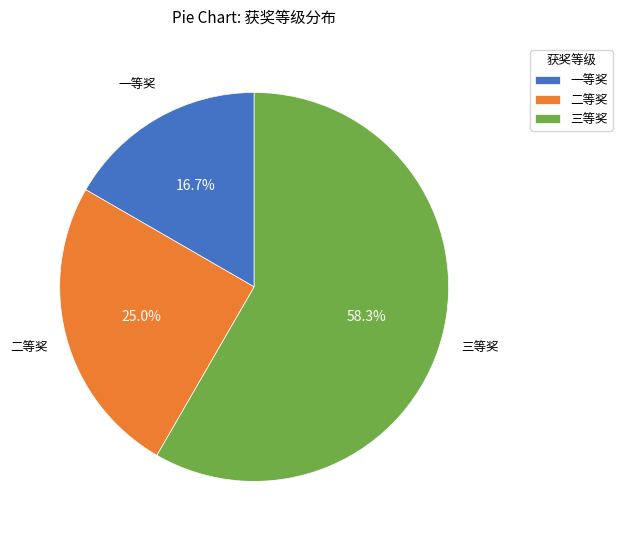

What is the ratio of the value at 一等奖 to the value at 三等奖?

0.3